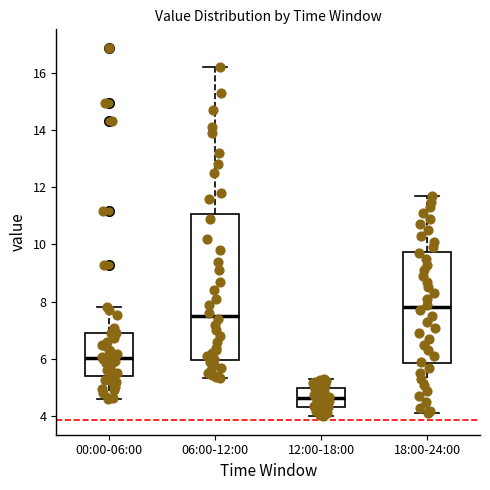

Which box is the tallest, from its lower edge to its upper edge?

06:00-12:00